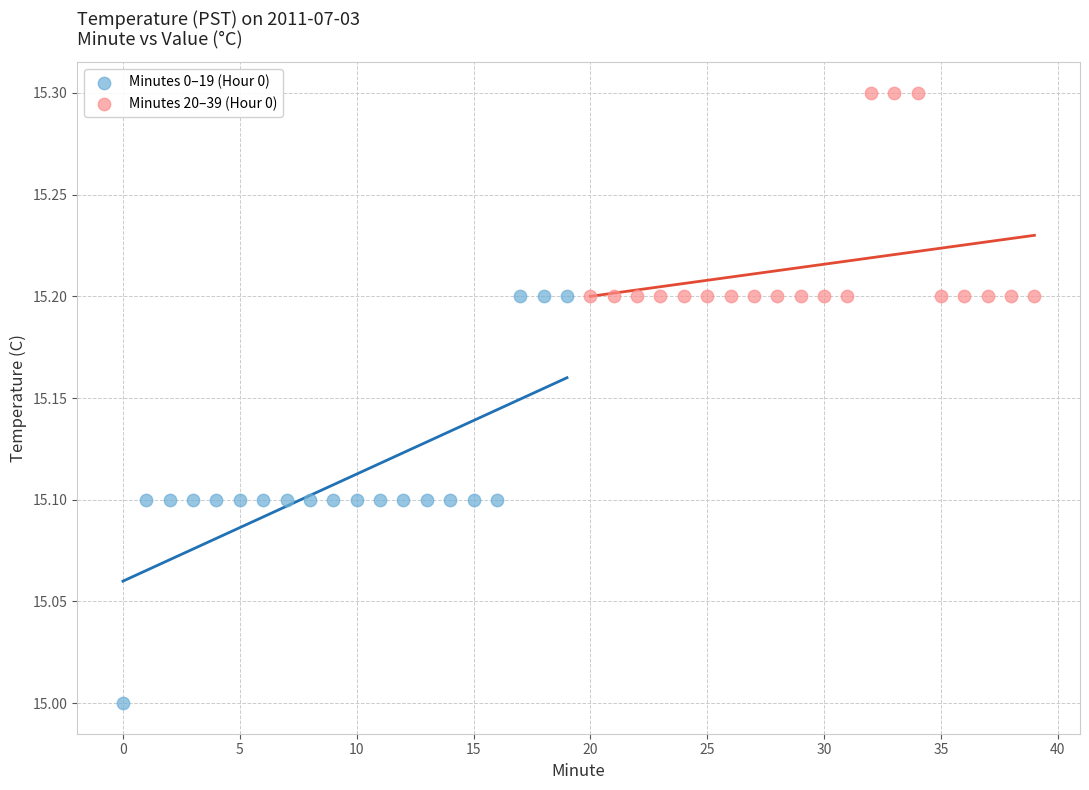

Which series has the largest Y range (max minus min)?

Minutes 0–19 (Hour 0)